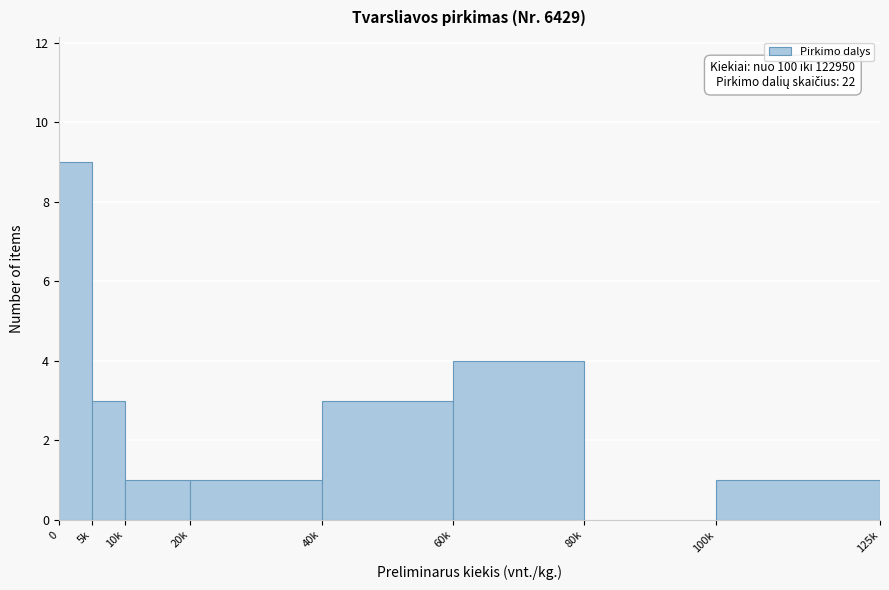

Reading right to left, list all the values displayed in this chart.

100k=1	80k=0	60k=4	40k=3	20k=1	10k=1	5k=3	0=9